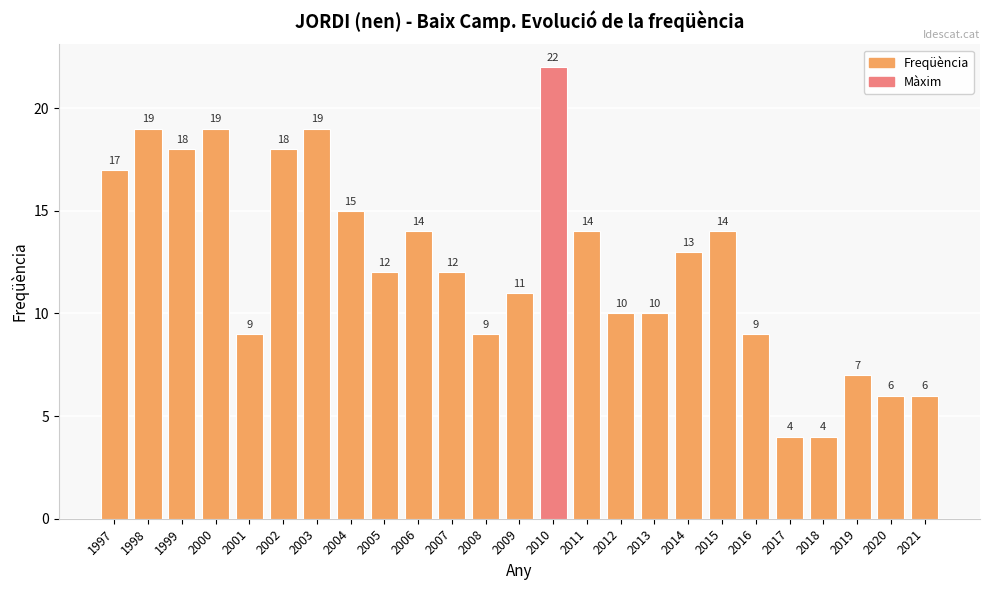

What is the ratio of the value at 1998 to the value at 2009?

1.7